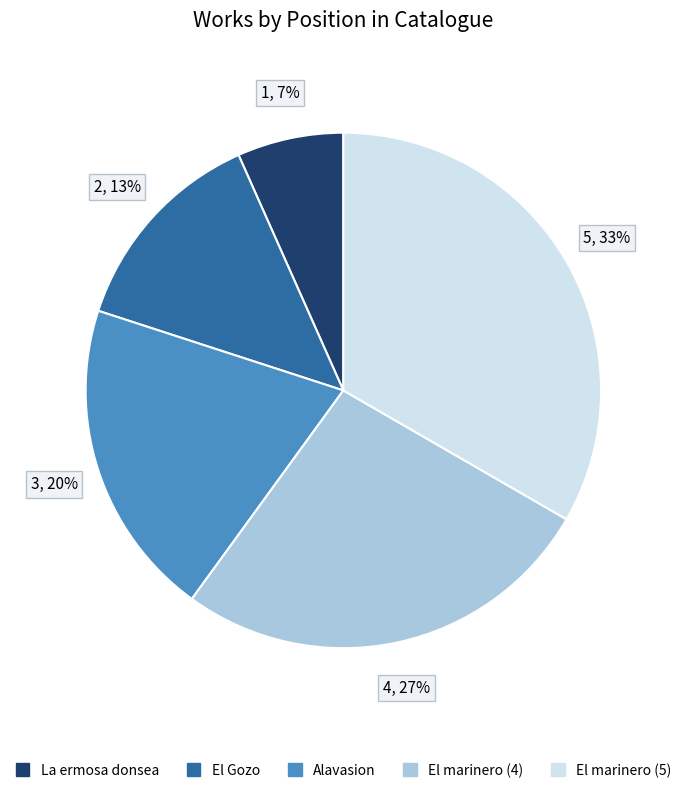

How many segments does this pie chart have?

5